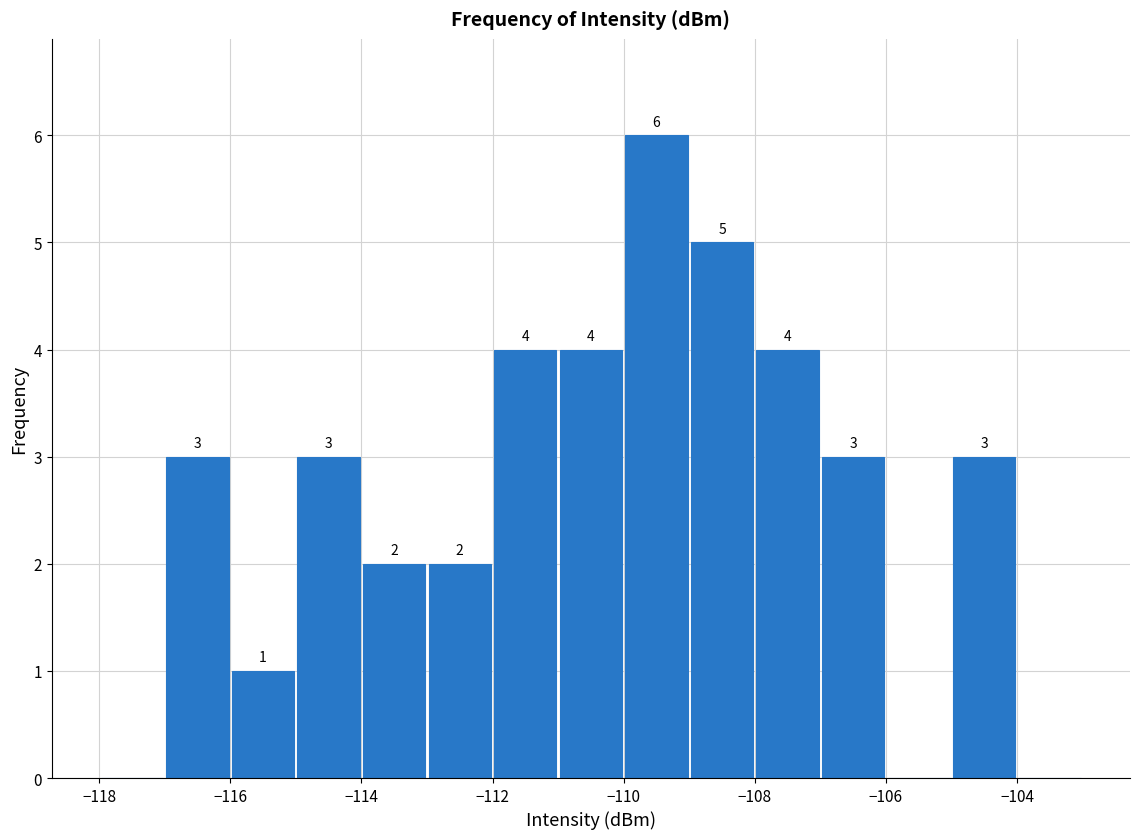

Over which range of the x-axis is the bar tallest?

-110 to -109